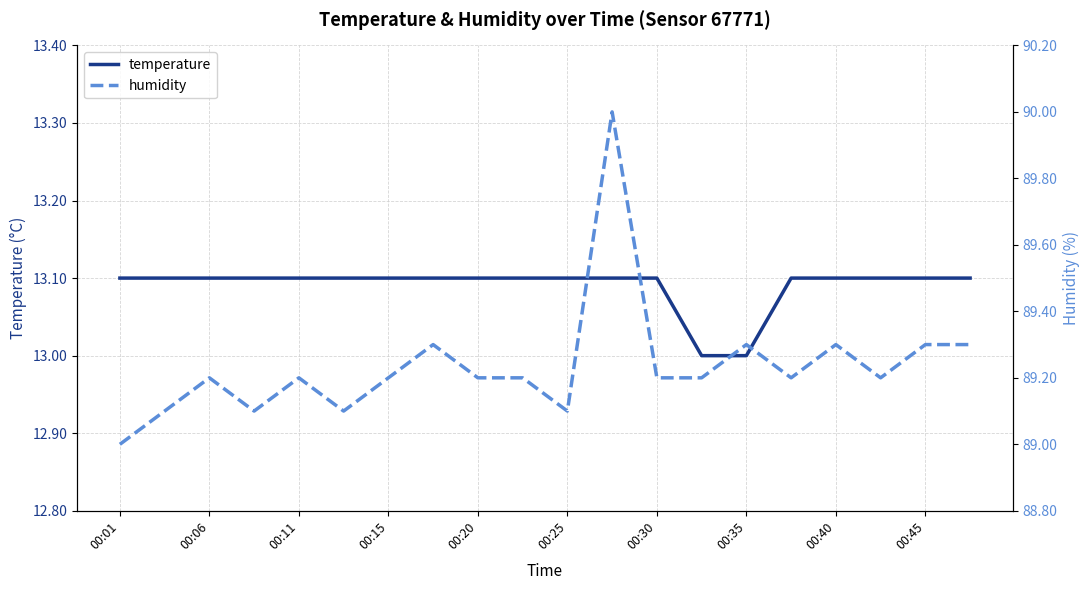

What is the lowest value of the temperature series?

13.0